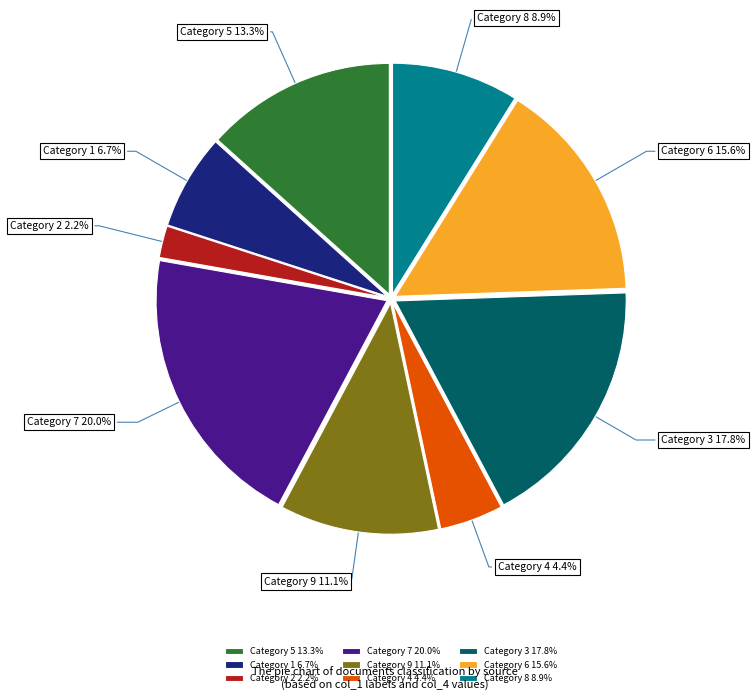

What is the ratio of the value at Category 6 to the value at Category 7?

0.8